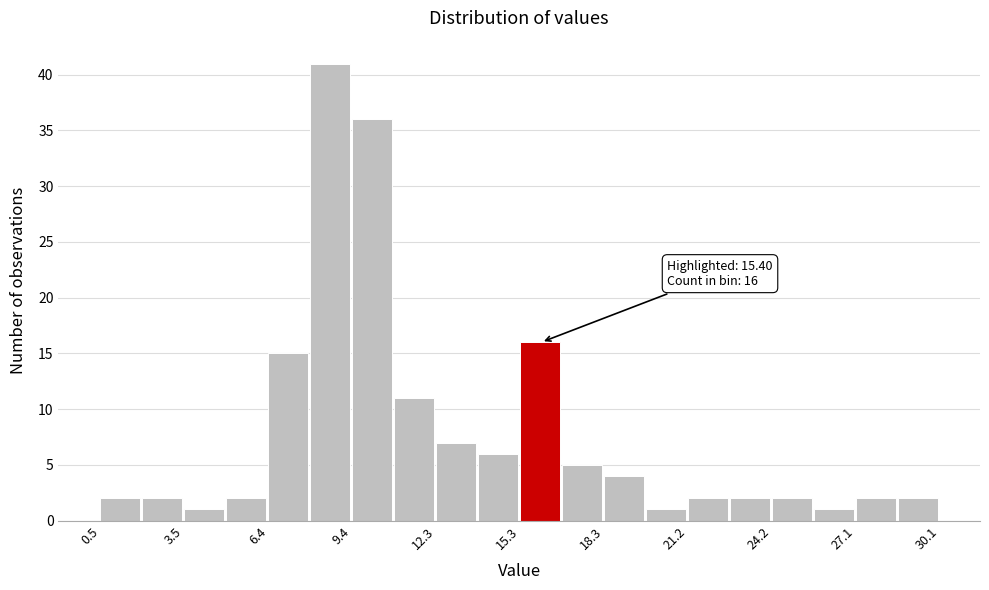

Read against the x-axis, roughly where is the centre of the tallest bar?

8.5